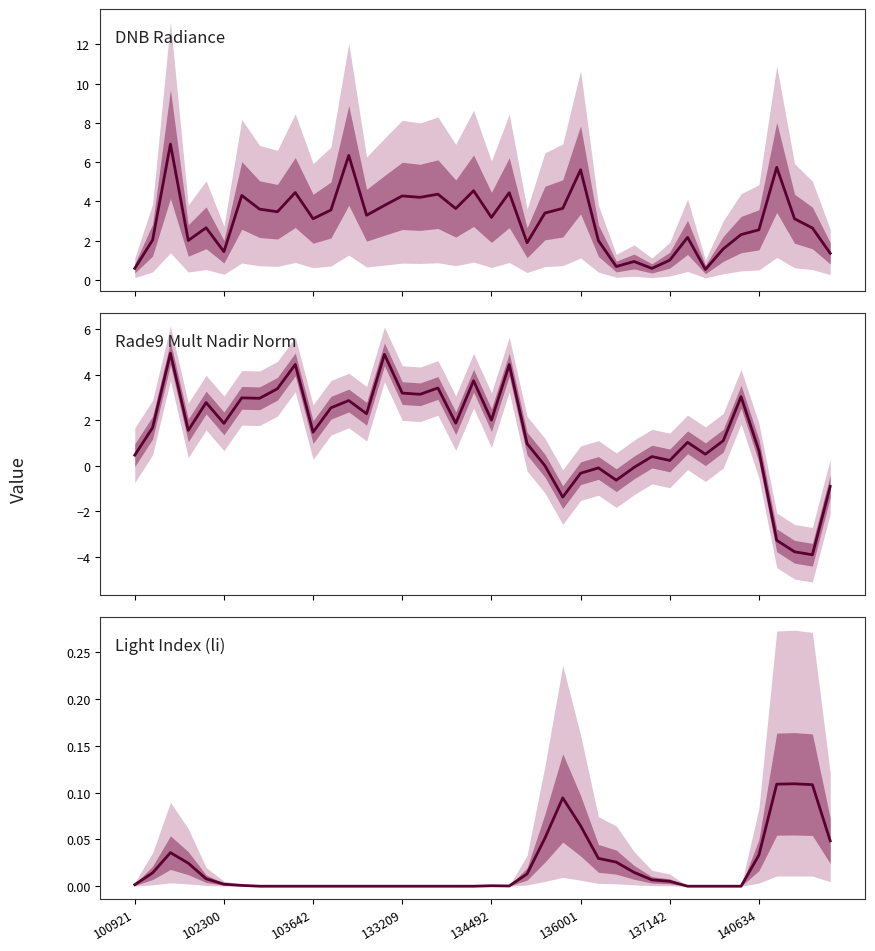

Which series ends up on top after the final intersection of rade9_mult_nadir_norm (median) and dnbrad (median)?

dnbrad (median)